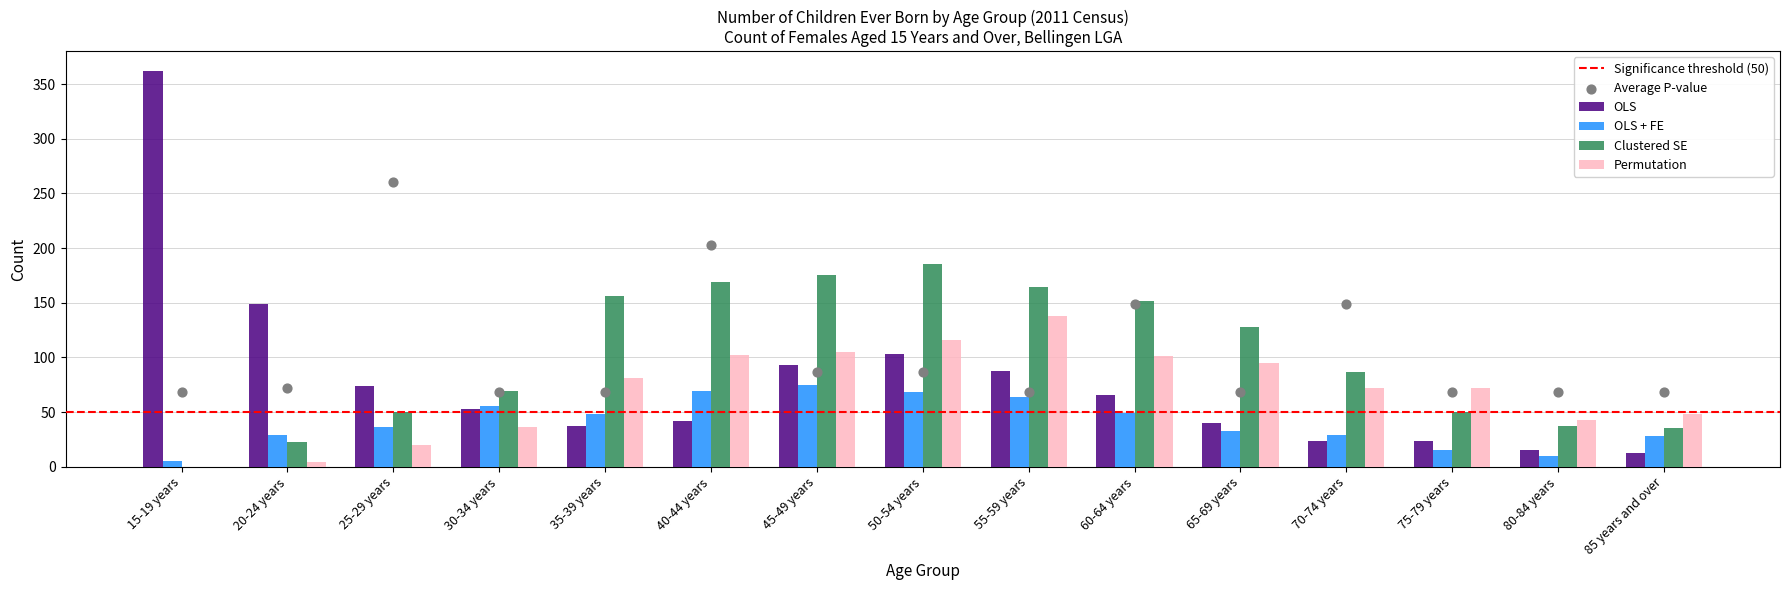

At which category is the sum across all series the highest?

50-54 years